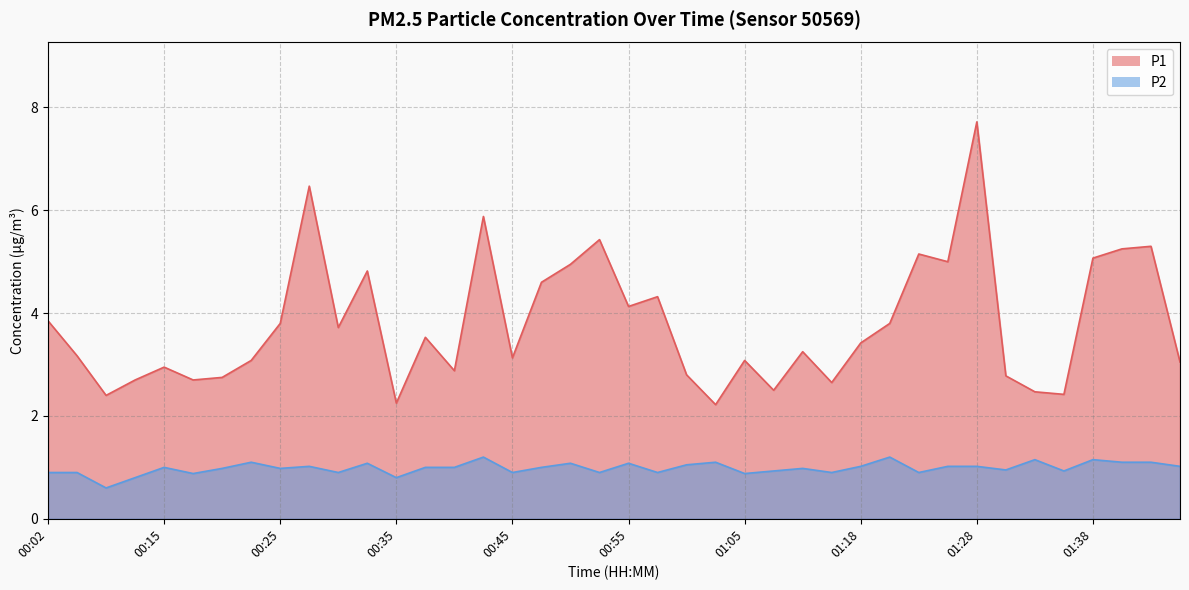

Which category has the lowest value across all series?

00:07